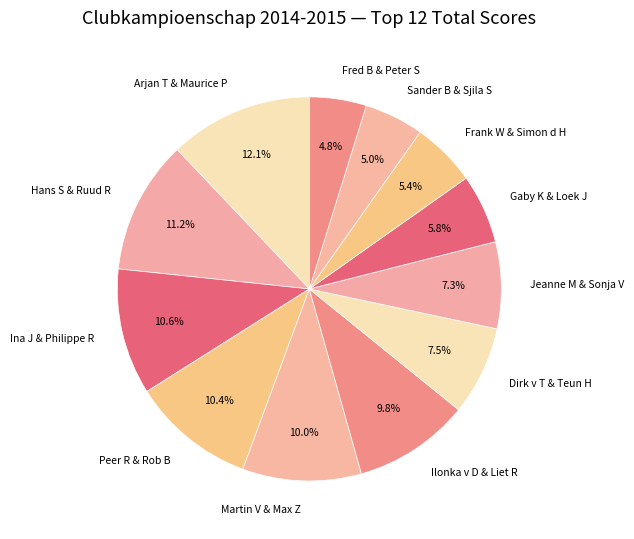

To the nearest percent, what portion does Gaby K & Loek J represent?

6%